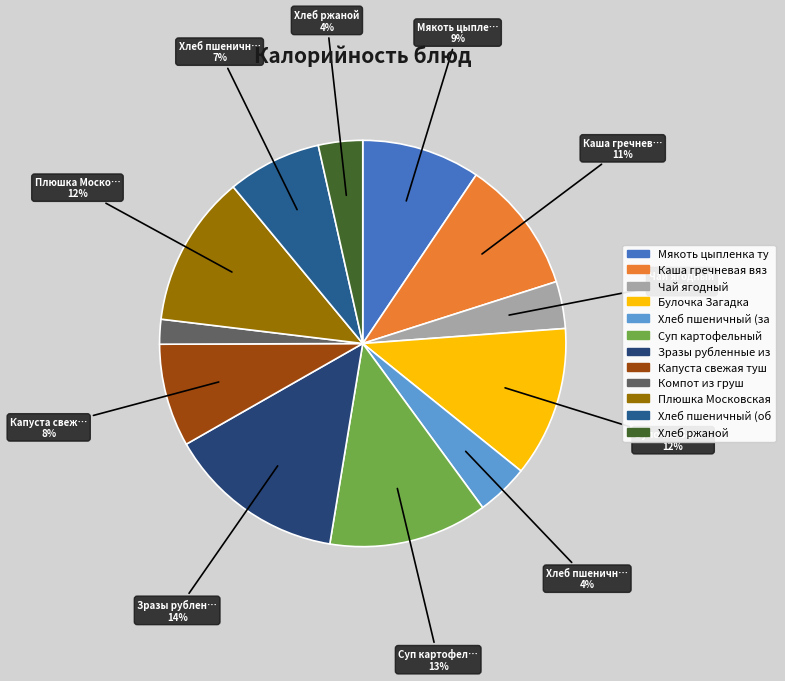

Count the number of slices in the pie.

12